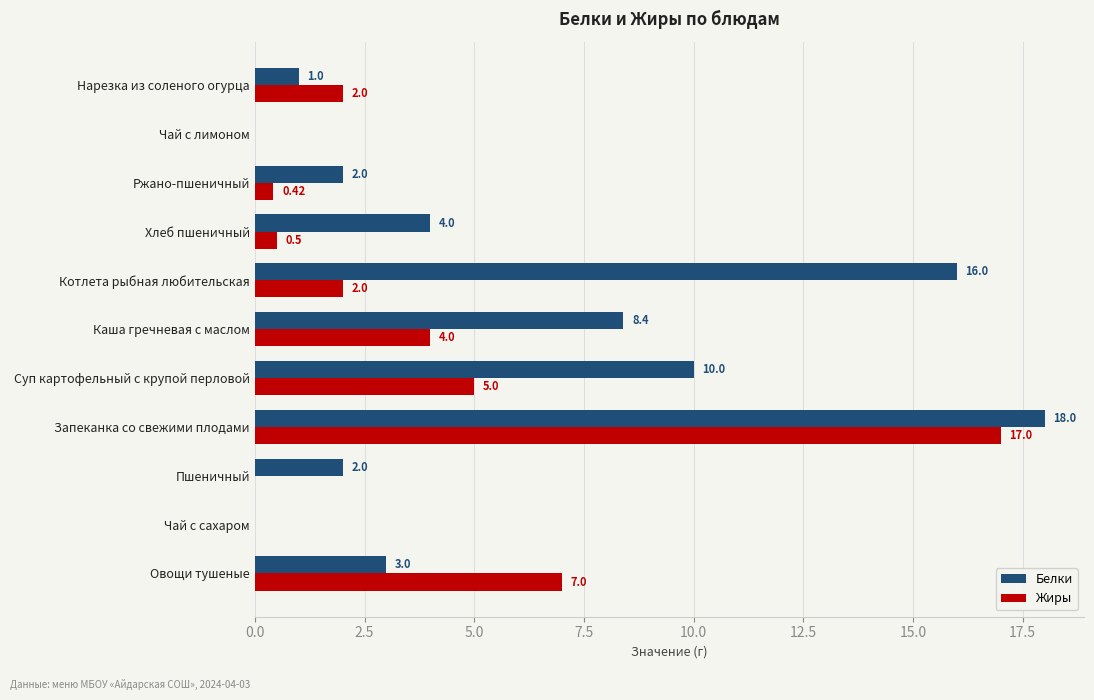

Which series has the largest total across all categories?

Белки